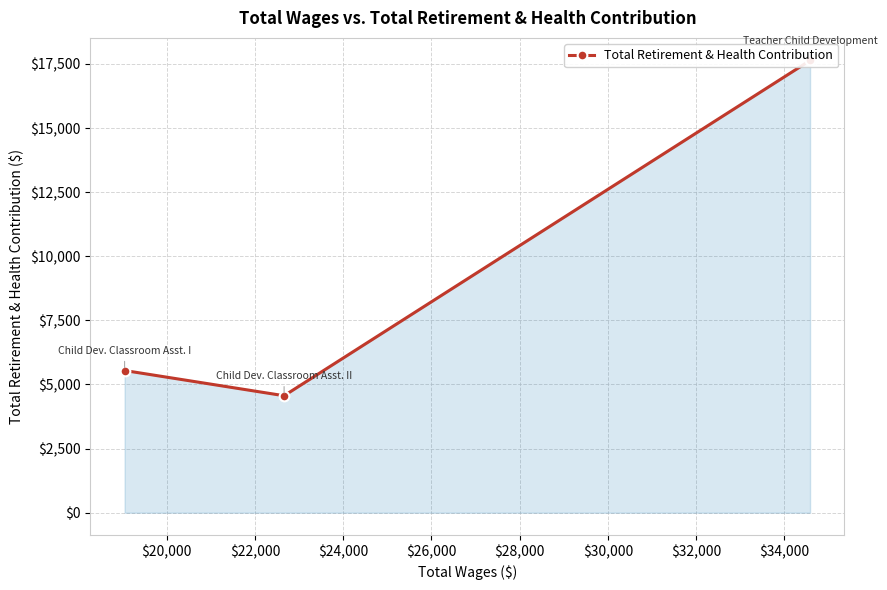

Count the number of data series in this chart.

1